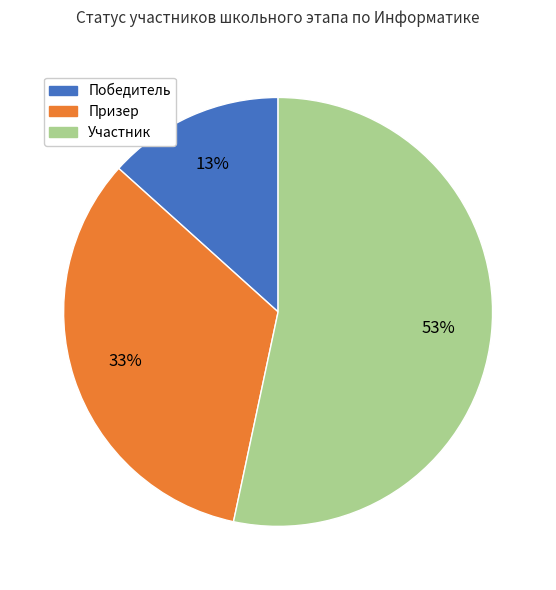

To the nearest percent, what portion does Призер represent?

33%